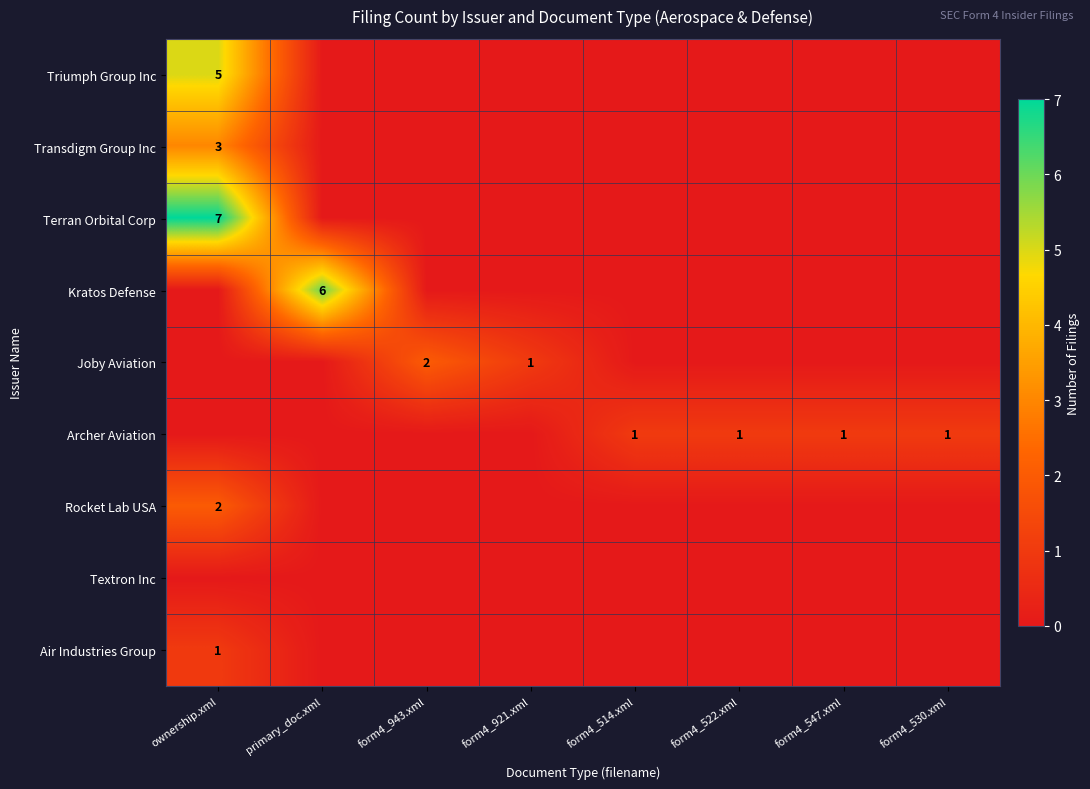

Which category has the highest value across all series?

ownership.xml